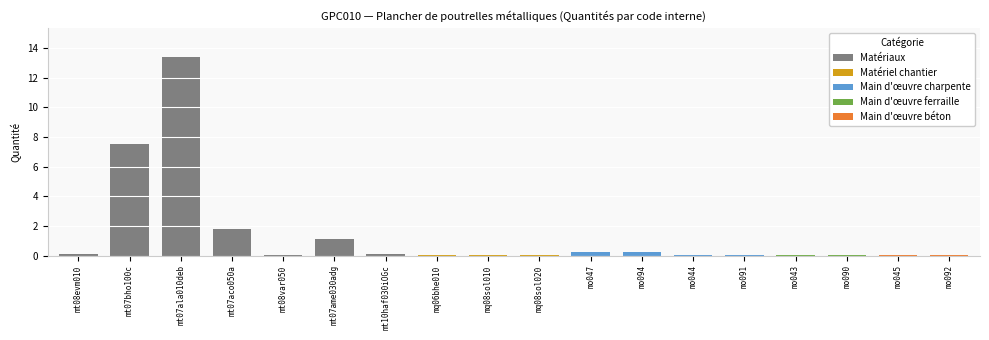

True or false: the data shows 0.1 at mt10haf030iOGc.

False